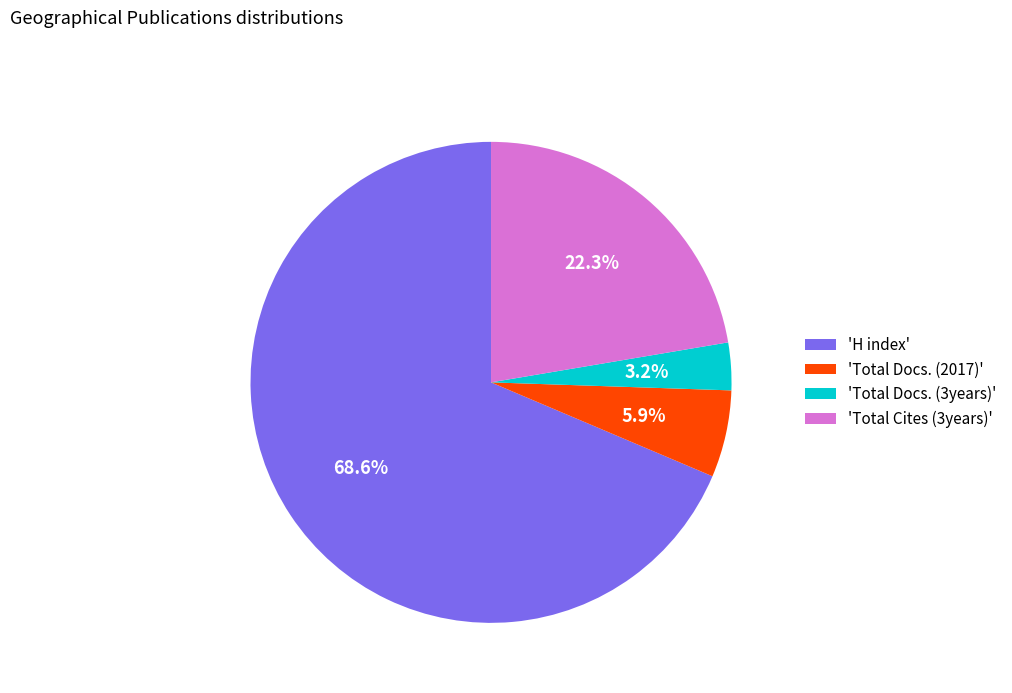

Combined, do 'H index' and 'Total Docs. (2017)' account for over 50%?

Yes